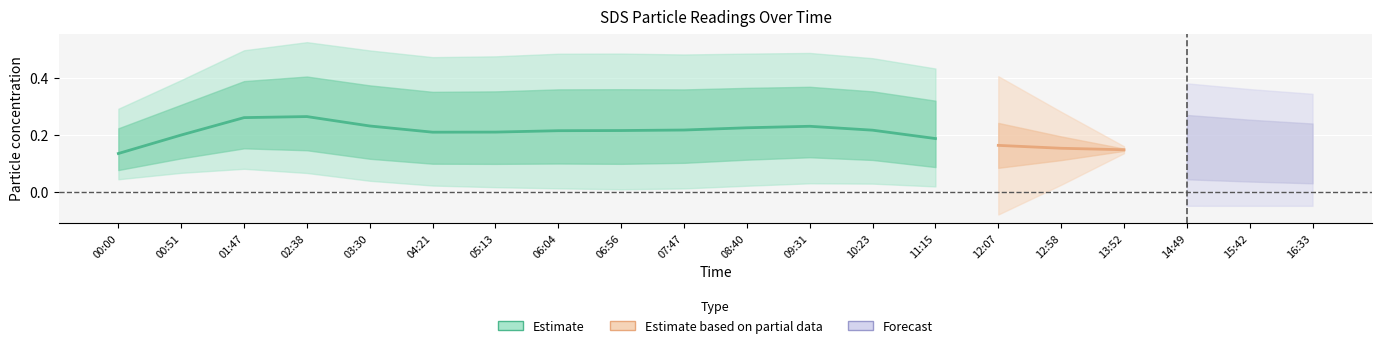

Where is the first local maximum for SDS_P1?

01:47